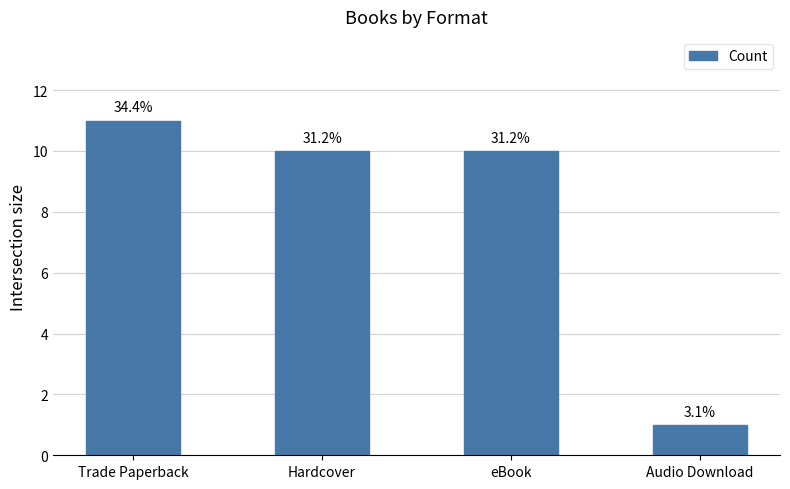

What is the maximum value shown in the chart?

11